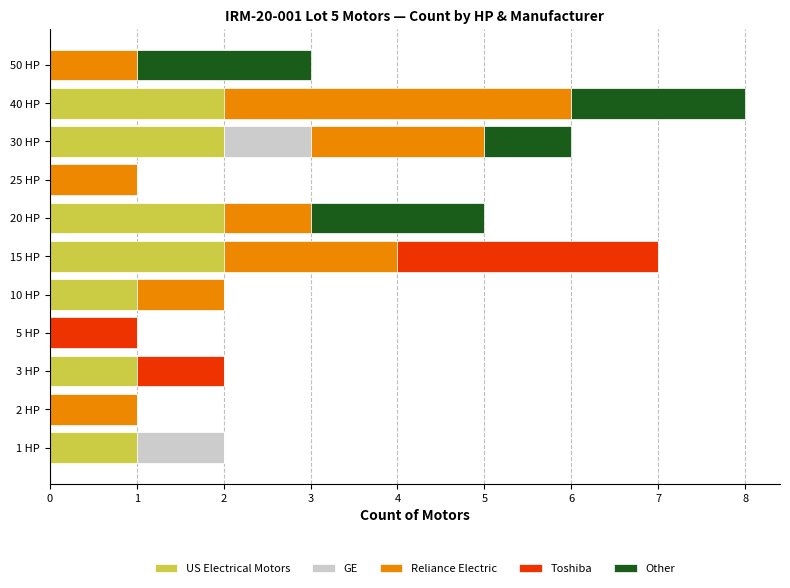

How many distinct data groups are displayed?

5